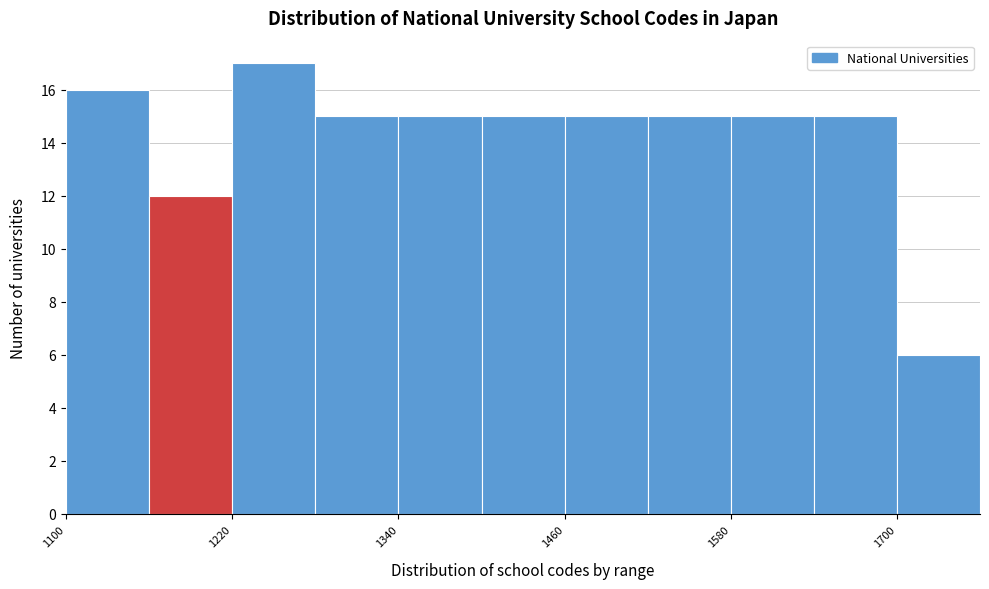

Around what value on the x-axis is the tallest bar? Give the approximate position of its centre, as read against the axis.

1260